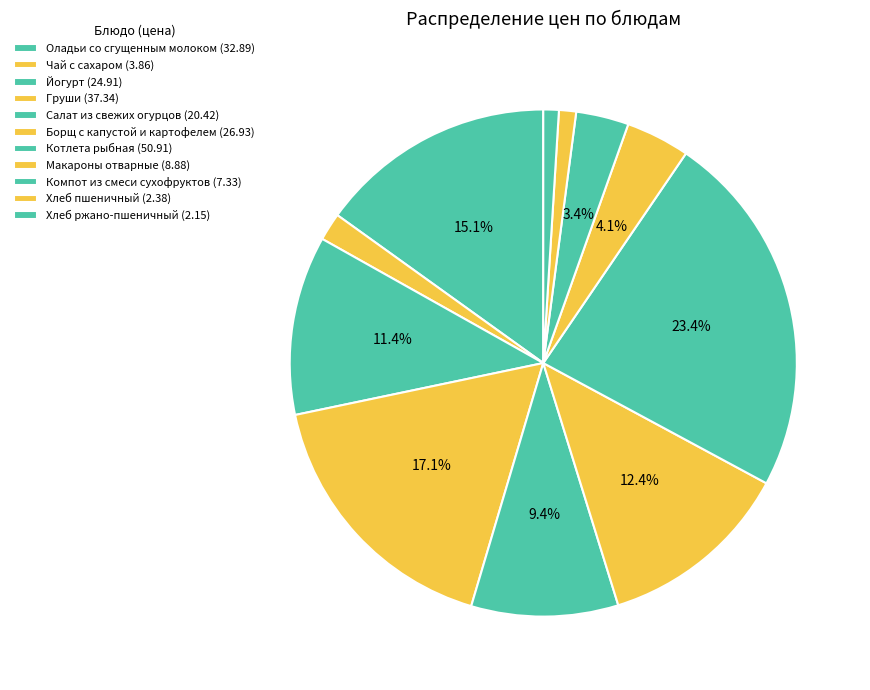

Is it true that Салат из свежих огурцов is 1% of the pie?

False